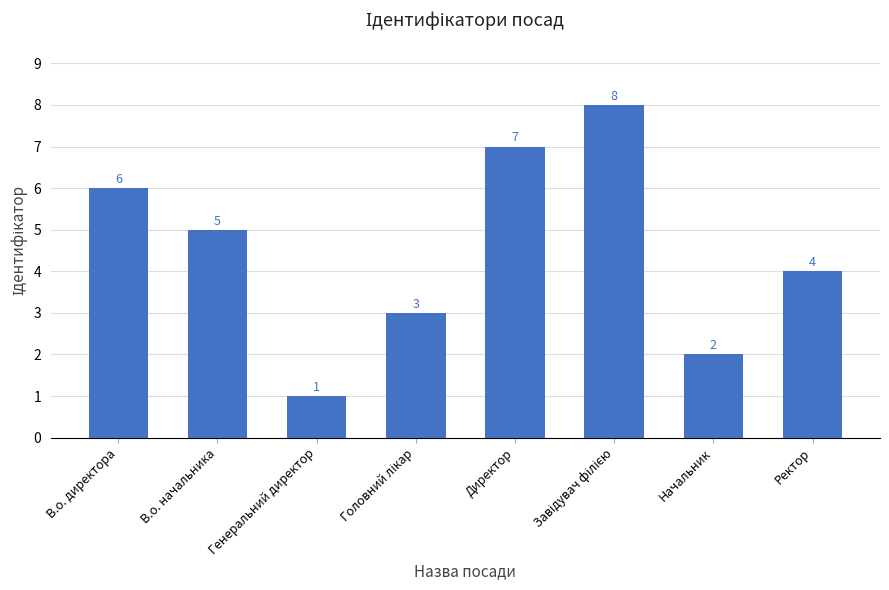

Reading left to right, extract all data points from this chart.

6	5	1	3	7	8	2	4